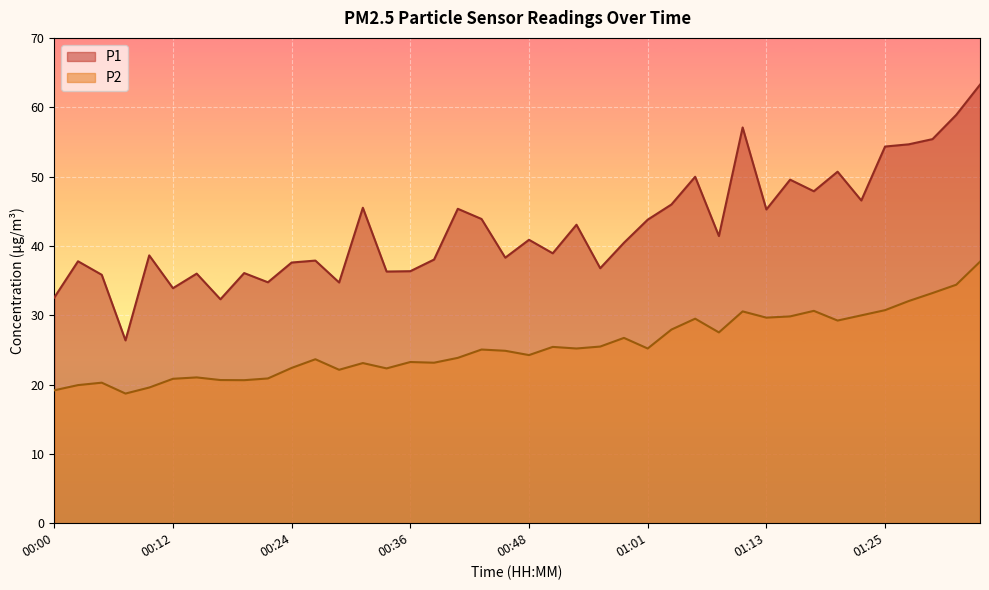

Reading left to right, extract all data points from this chart.

P1: 32.5	37.8	35.8	26.4	38.6	33.9	36.0	32.3	36.1	34.8	37.6	37.9	34.7	45.5	36.3	36.4	38.0	45.4	43.9	38.3	40.9	38.9	43.0	36.8	40.5	43.8	46.0	50.0	41.4	57.1	45.2	49.5	47.9	50.7	46.5	54.3	54.6	55.4	58.9	63.2
P2: 19.2	19.9	20.3	18.7	19.6	20.8	21.0	20.6	20.6	20.9	22.4	23.6	22.1	23.1	22.3	23.2	23.1	23.9	25.1	24.9	24.2	25.4	25.2	25.5	26.7	25.2	27.9	29.5	27.5	30.6	29.6	29.8	30.6	29.2	30.0	30.7	32.0	33.2	34.4	37.7